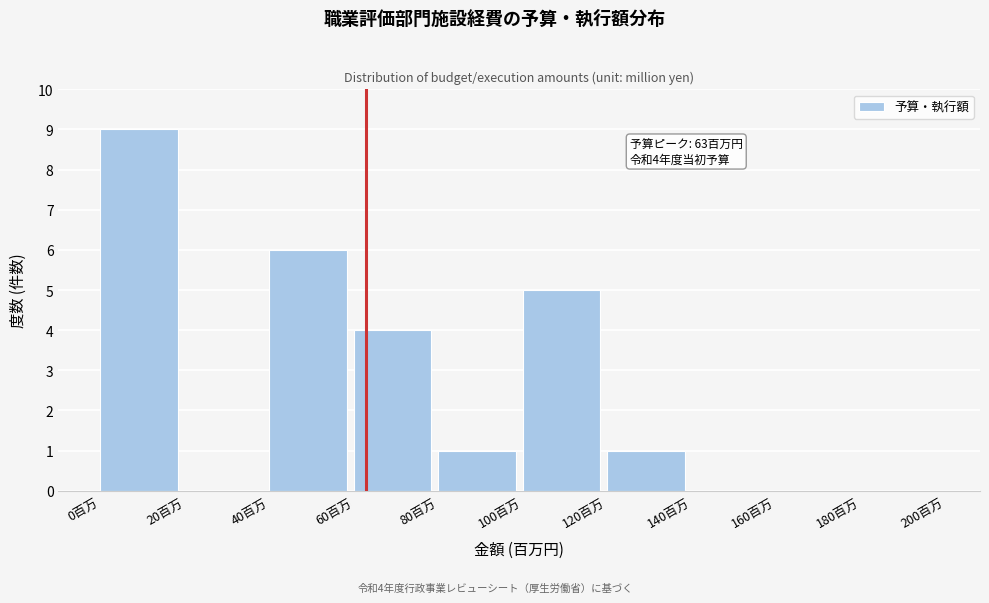

Over which range of the x-axis is the bar tallest?

0 to 20